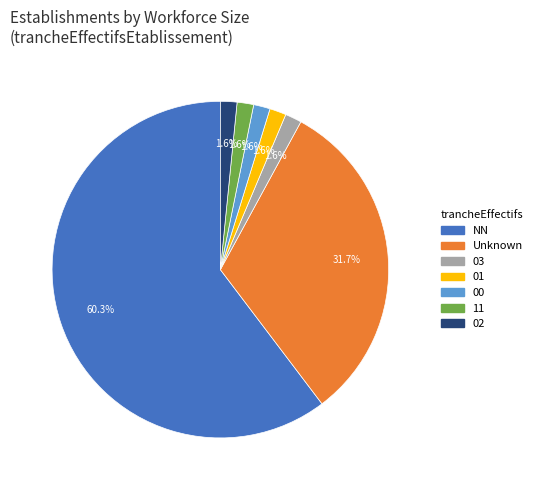

Is there a majority slice in this chart?

Yes